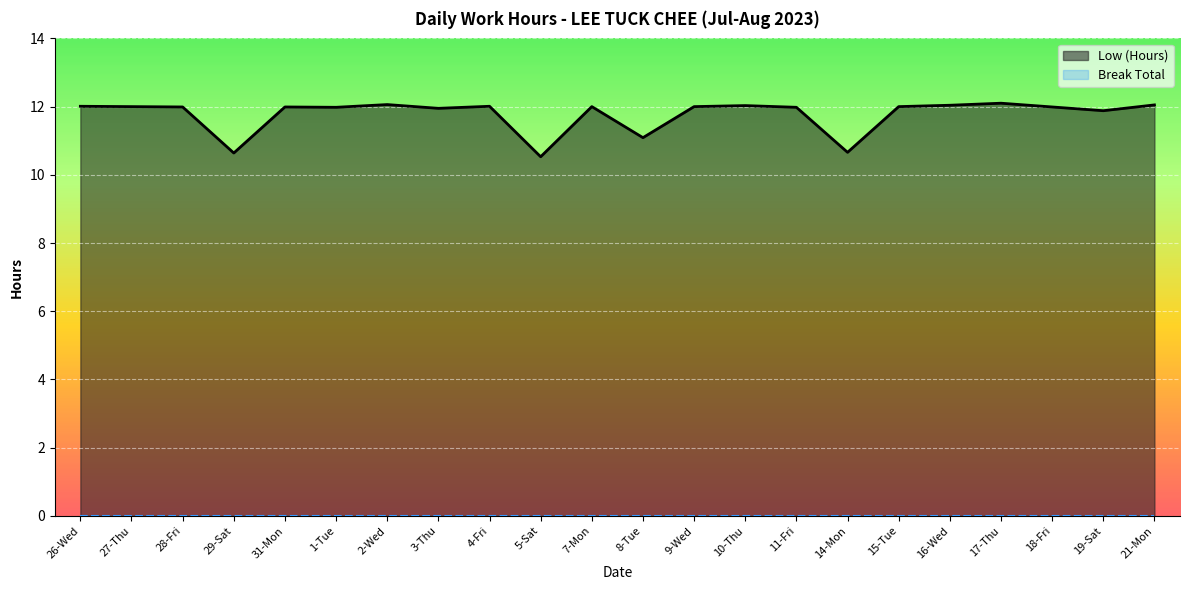

Rank the categories by value from lowest to highest.

5-Sat, 29-Sat, 14-Mon, 8-Tue, 19-Sat, 3-Thu, 1-Tue, 11-Fri, 28-Fri, 31-Mon, 18-Fri, 27-Thu, 7-Mon, 9-Wed, 15-Tue, 26-Wed, 4-Fri, 10-Thu, 16-Wed, 21-Mon, 2-Wed, 17-Thu